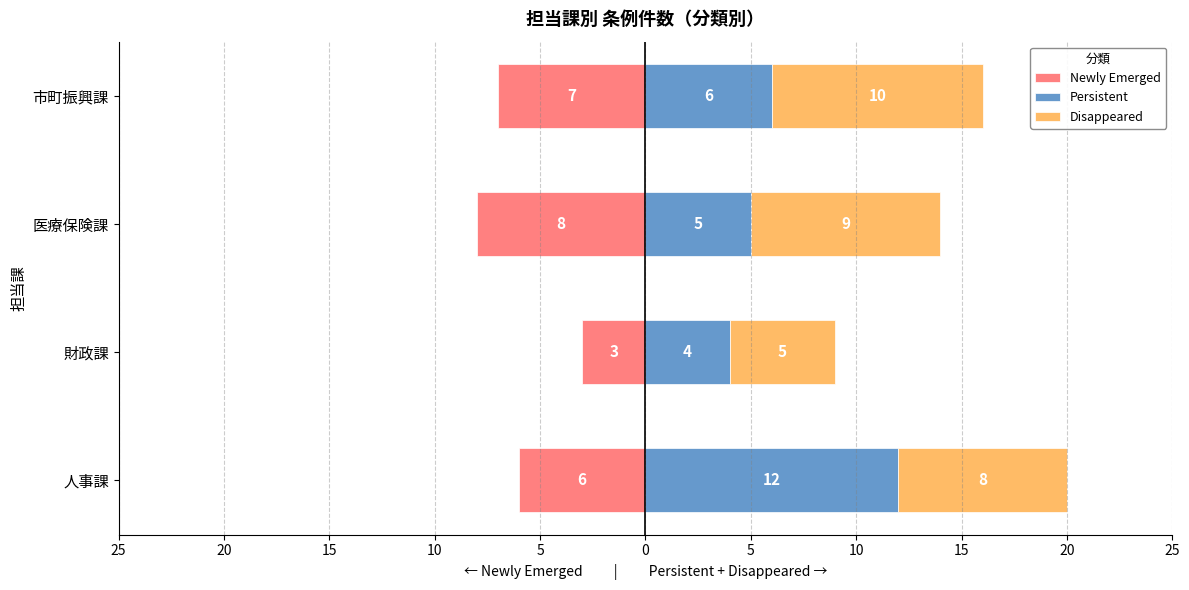

At how many categories does at least one series exceed -1?

4